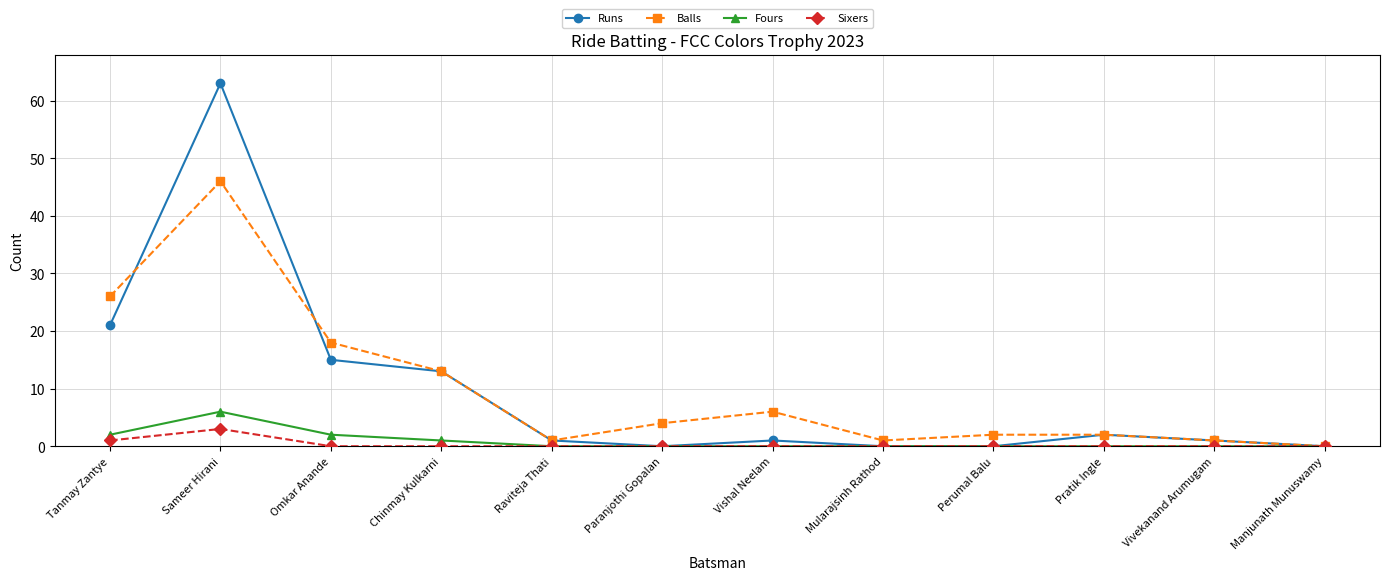

What is the total value across all series at Vishal Neelam?

7